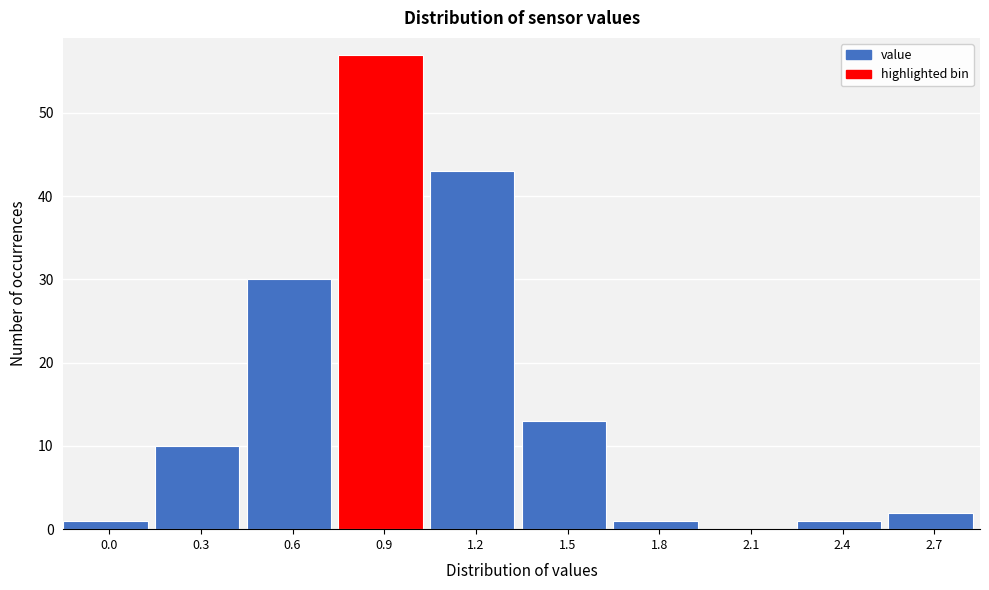

Reading left to right, transcribe all the data shown in this chart.

0.0=1	0.3=10	0.6=30	0.9=57	1.2=43	1.5=13	1.8=1	2.1=0	2.4=1	2.7=2